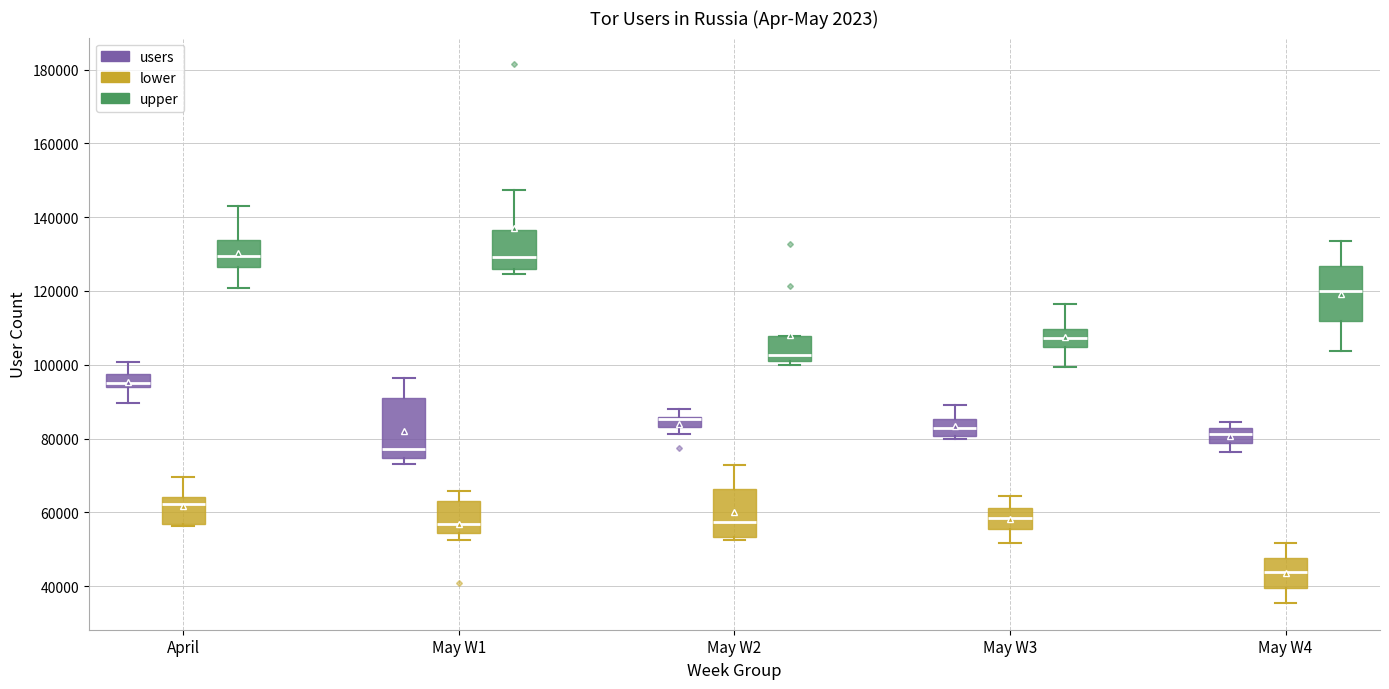

Where is the lower edge of the box for May W1 (lower) on the y-axis? The values are not printed on the chart, so give them approximately, as read against the axis.

54000